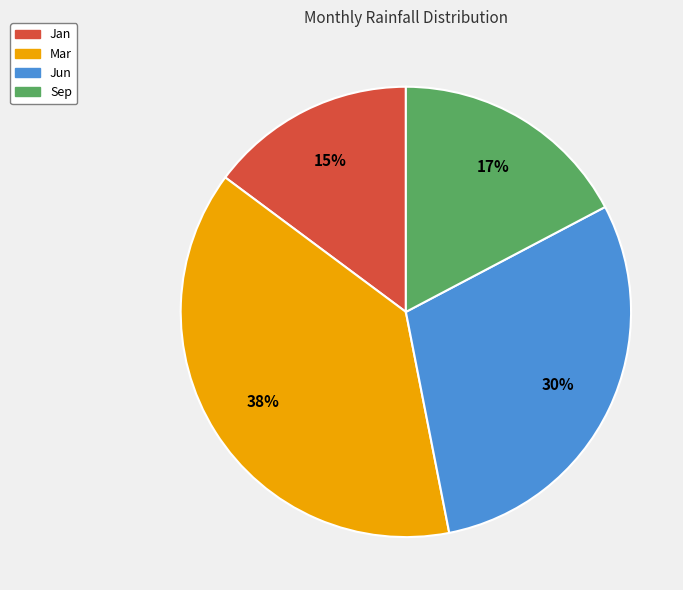

Is there a majority slice in this chart?

No